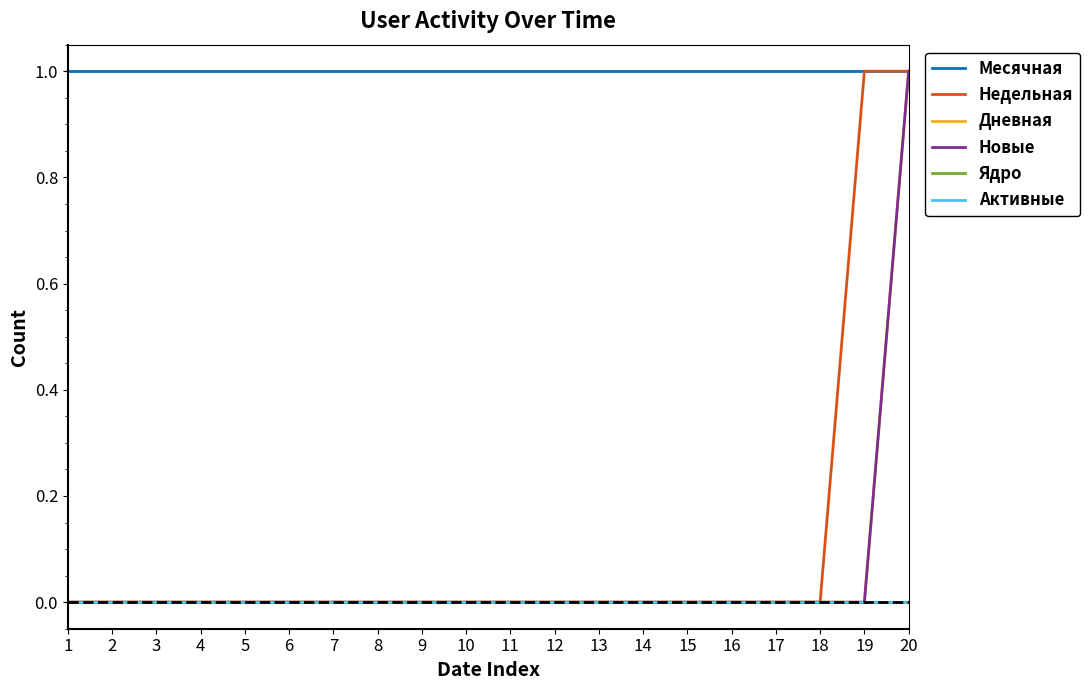

Does the chart display data point markers on the line(s)?

No